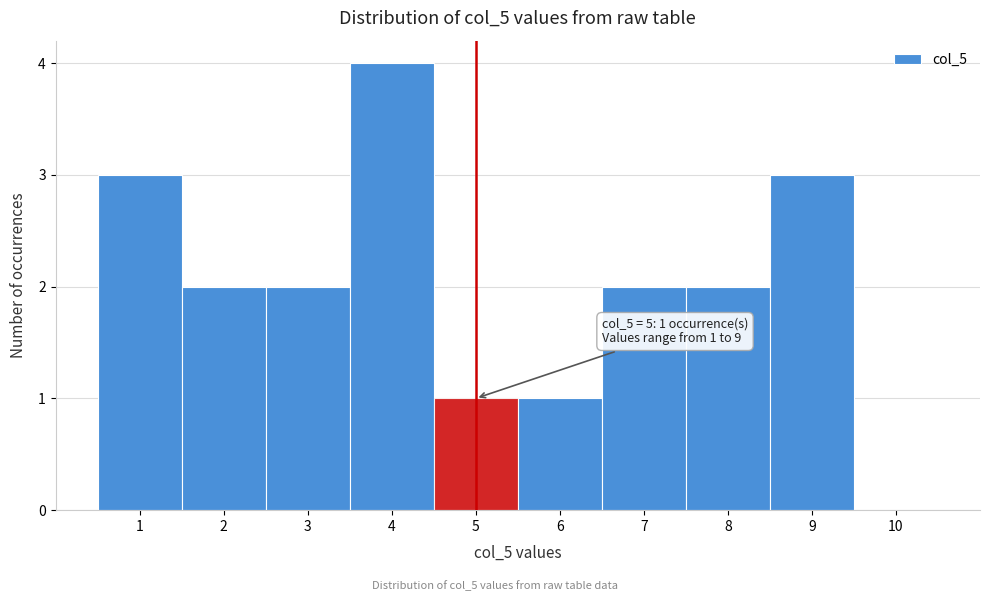

Over which range of the x-axis is the bar tallest?

3.5 to 4.5